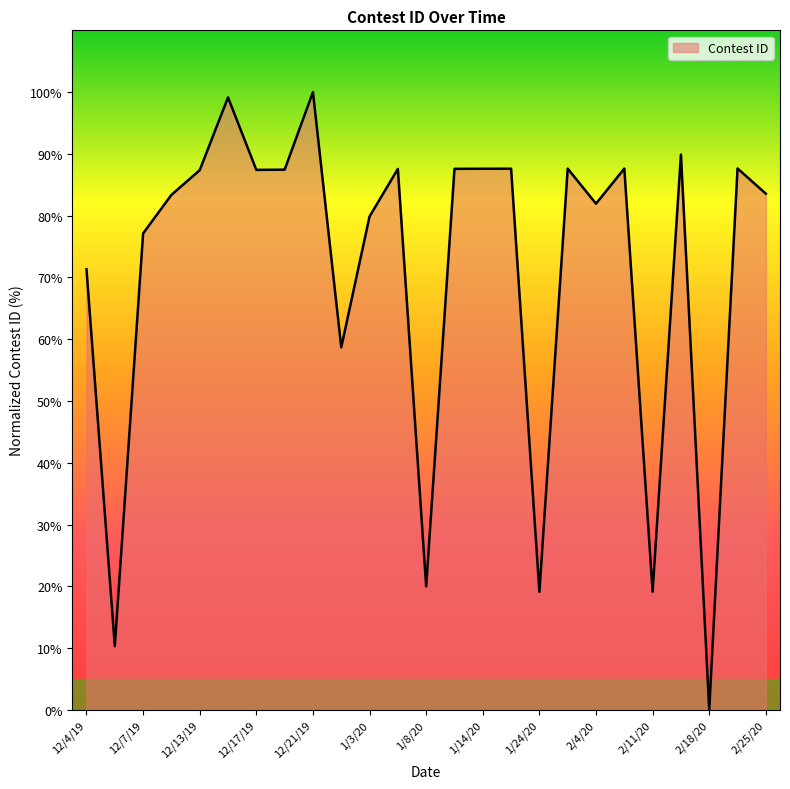

What is the difference between the maximum and minimum values?

100.0